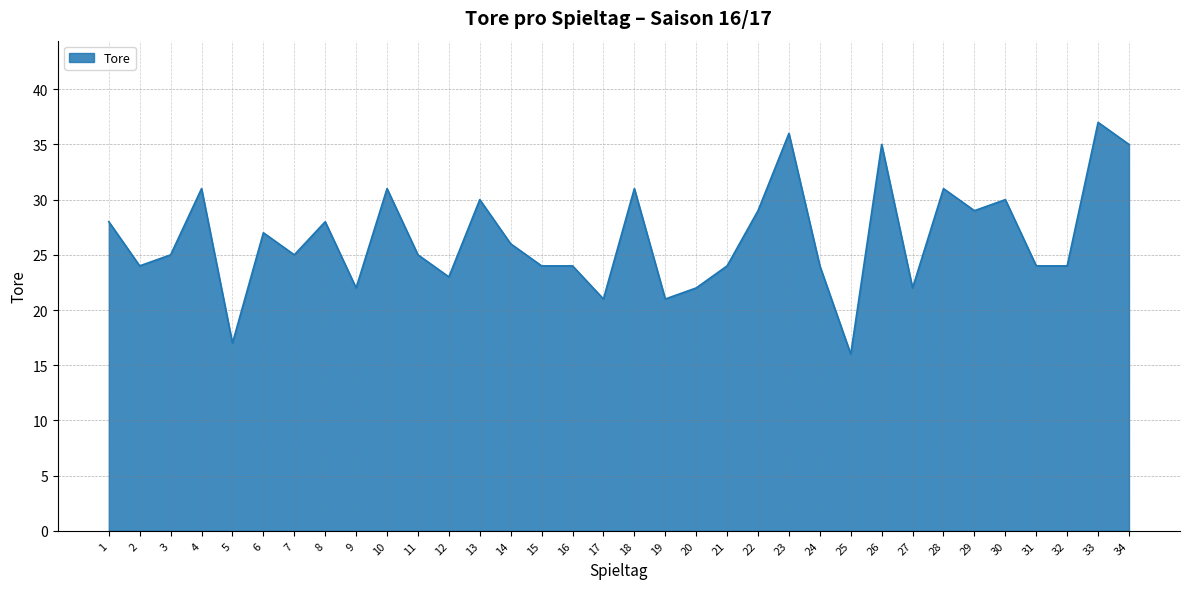

Read the value at 1.

28